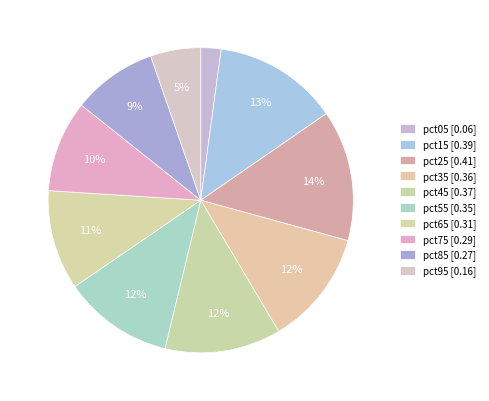

How many slices are in this pie chart?

10